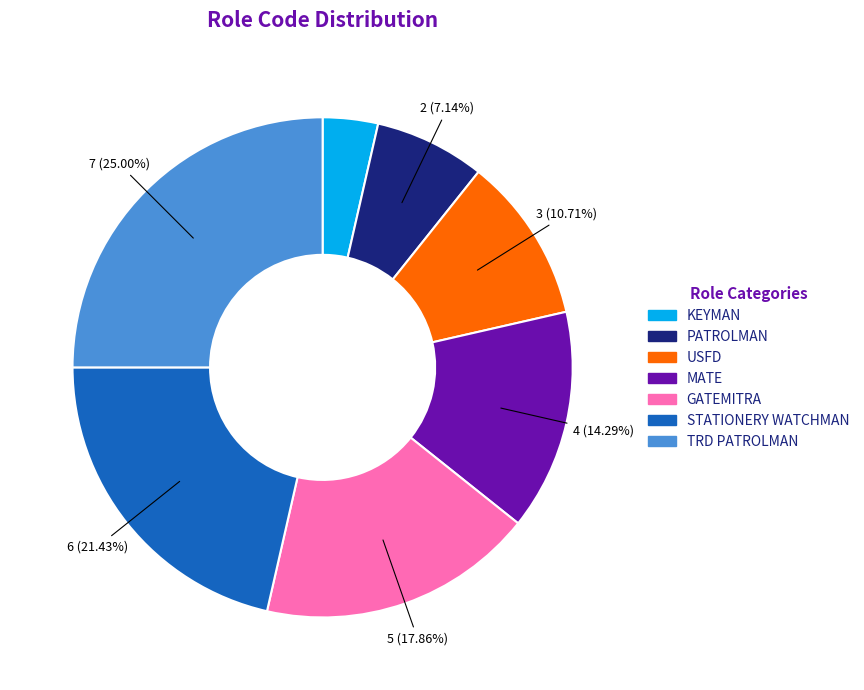

Does PATROLMAN account for over 50% of the chart?

No